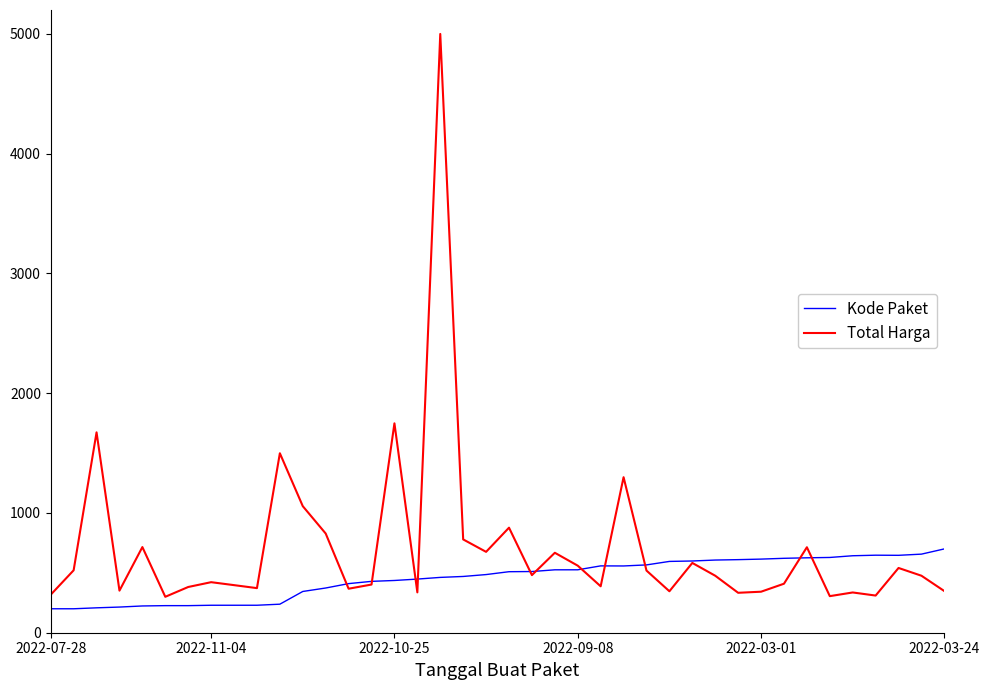

Which series has the largest total across all categories?

Total Harga